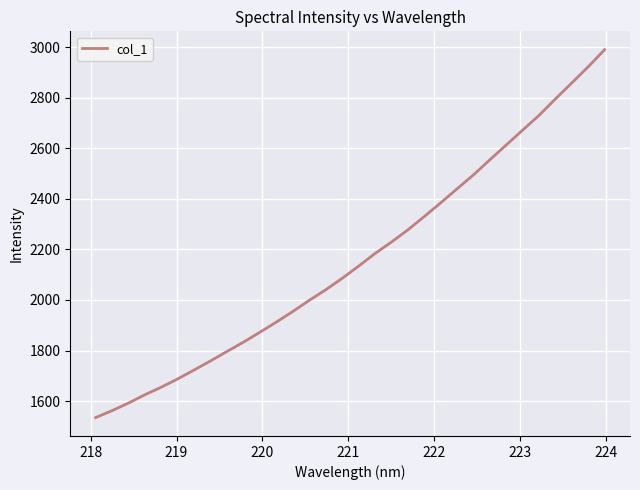

What is the difference between the maximum and minimum values?

1454.3